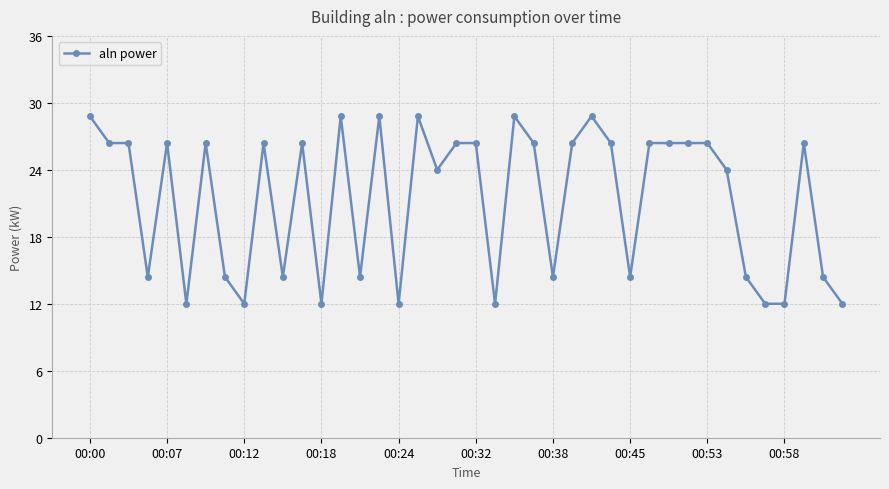

What is the value of the 13th point from the left?

12.0